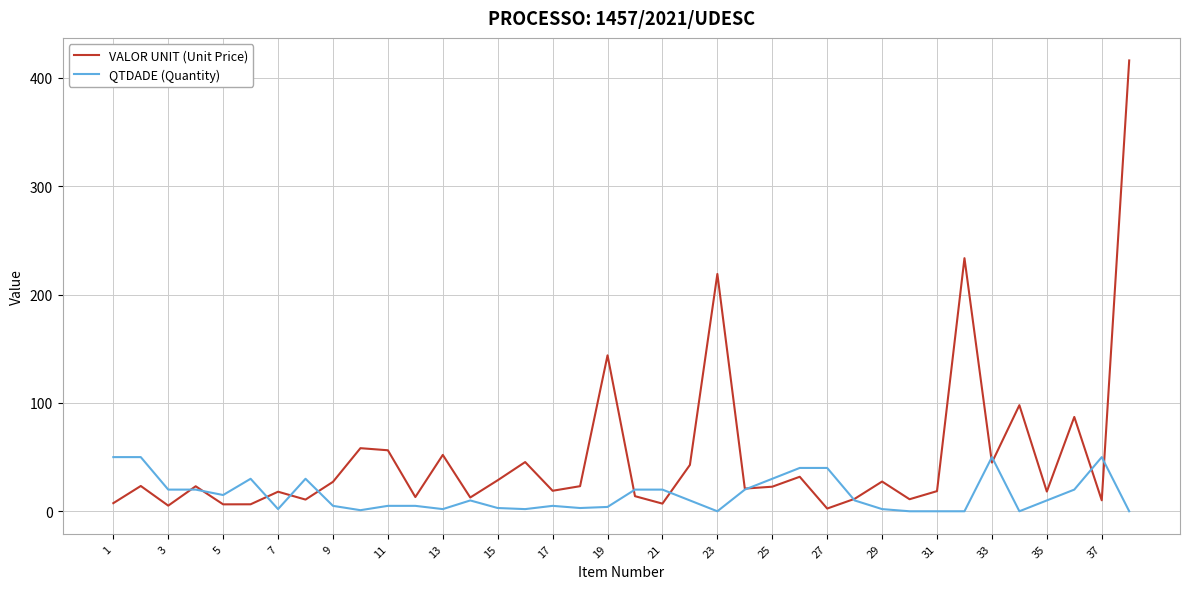

List the series in order of their peak value, lowest first.

QTDADE (Quantity), VALOR UNIT (Unit Price)